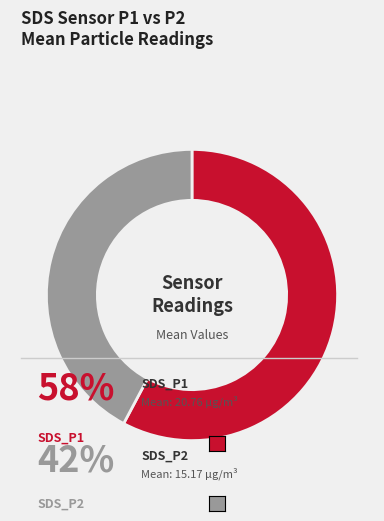

Is there any slice that represents more than half of the pie?

Yes